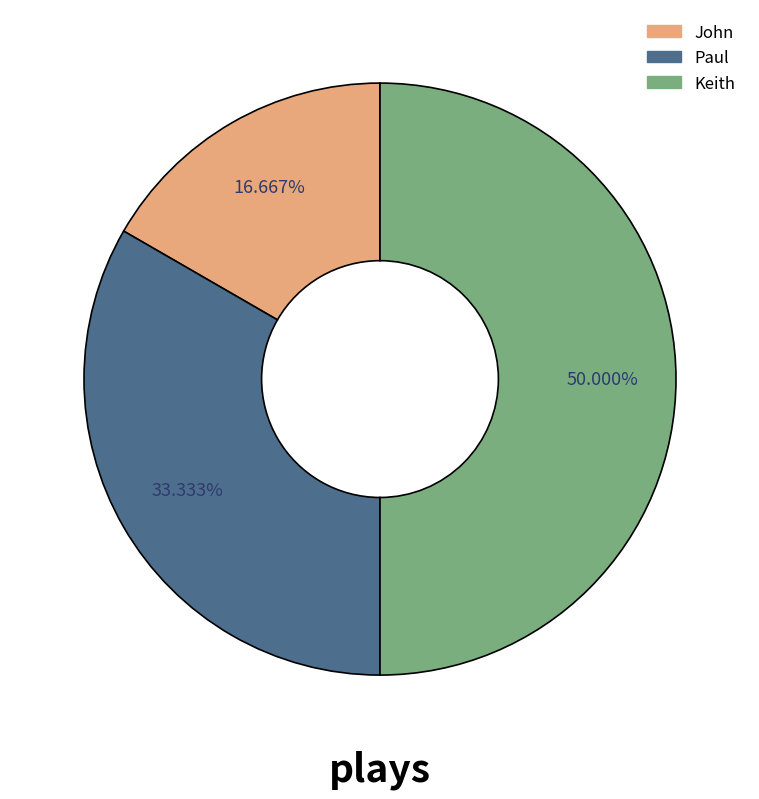

Which slice is the largest?

Keith